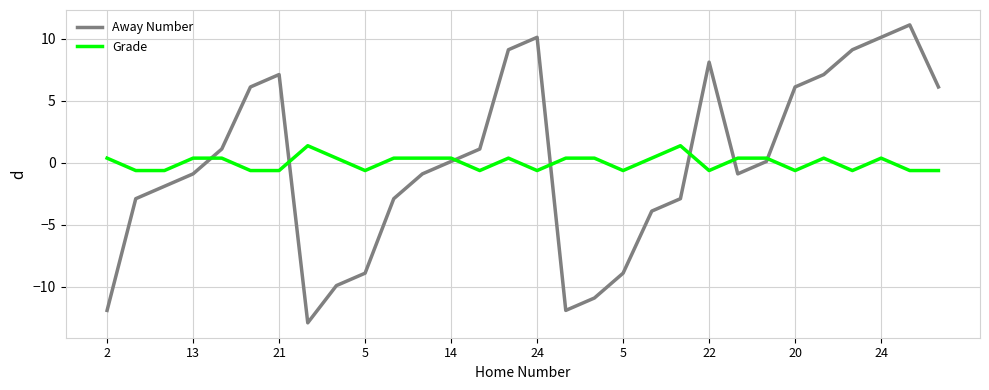

How many categories are shown in the chart?

30